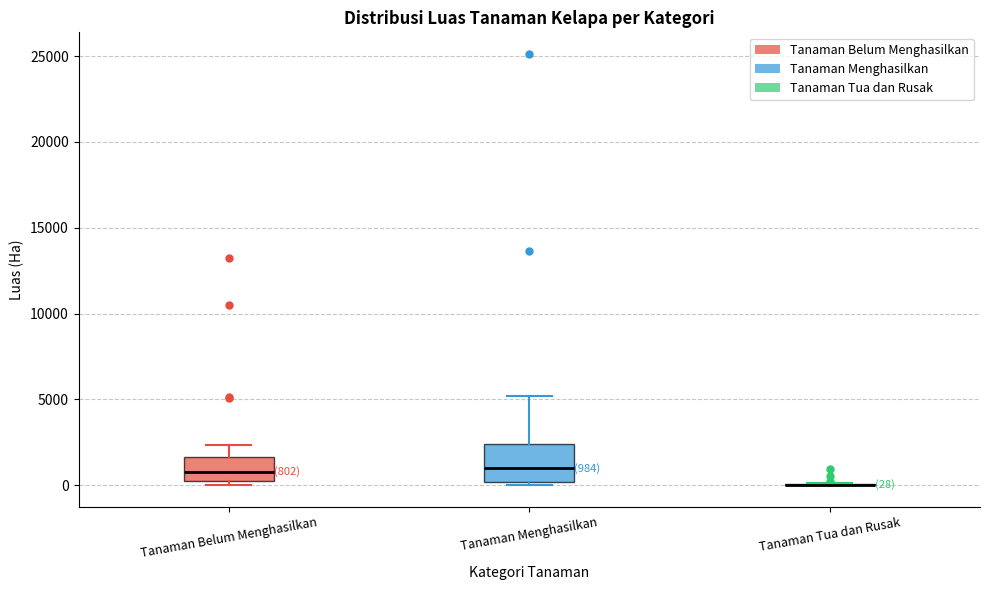

Comparing the boxes themselves (not the whiskers), which one is the tallest?

Tanaman Menghasilkan